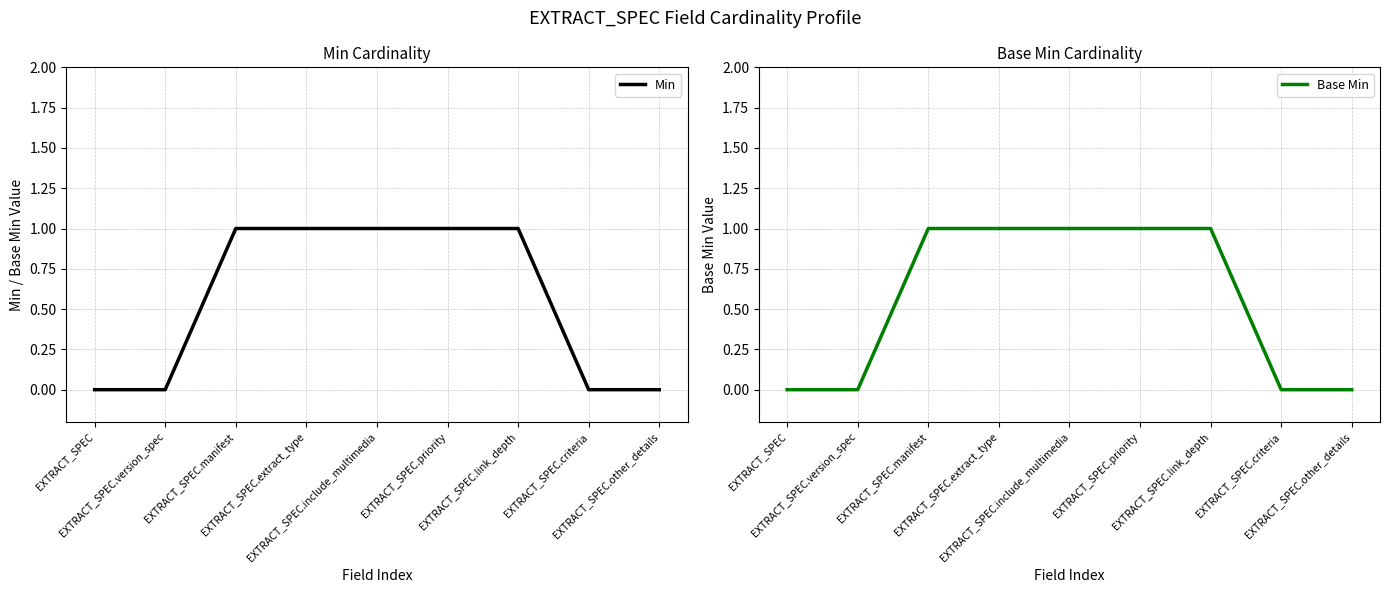

Rank the series by their maximum value, from highest to lowest.

Min, Base Min